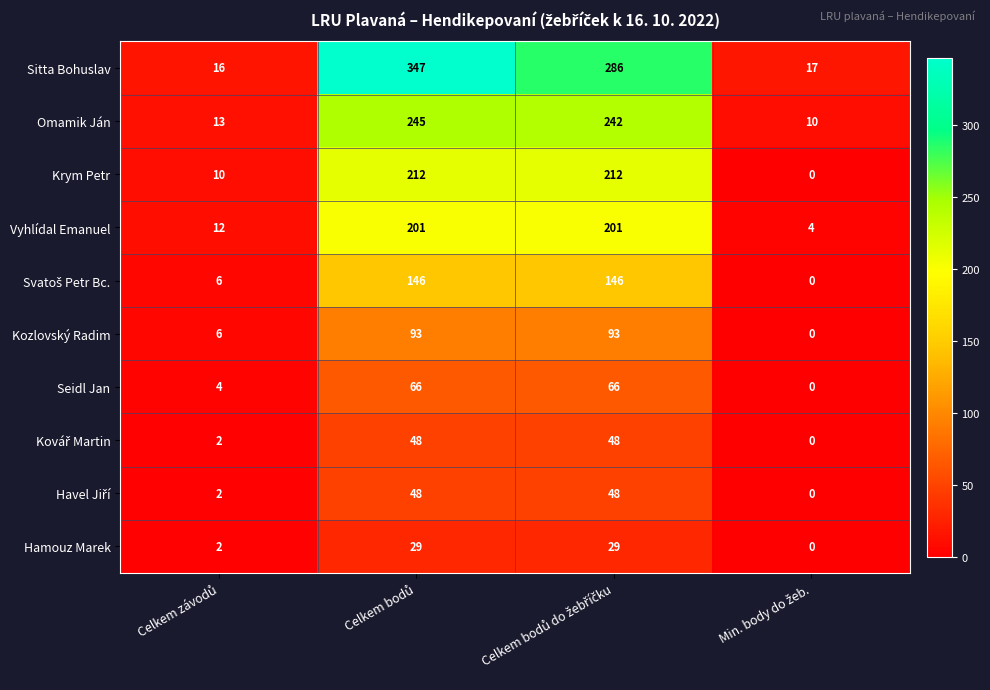

Which series has the largest range (max minus min)?

Sitta Bohuslav